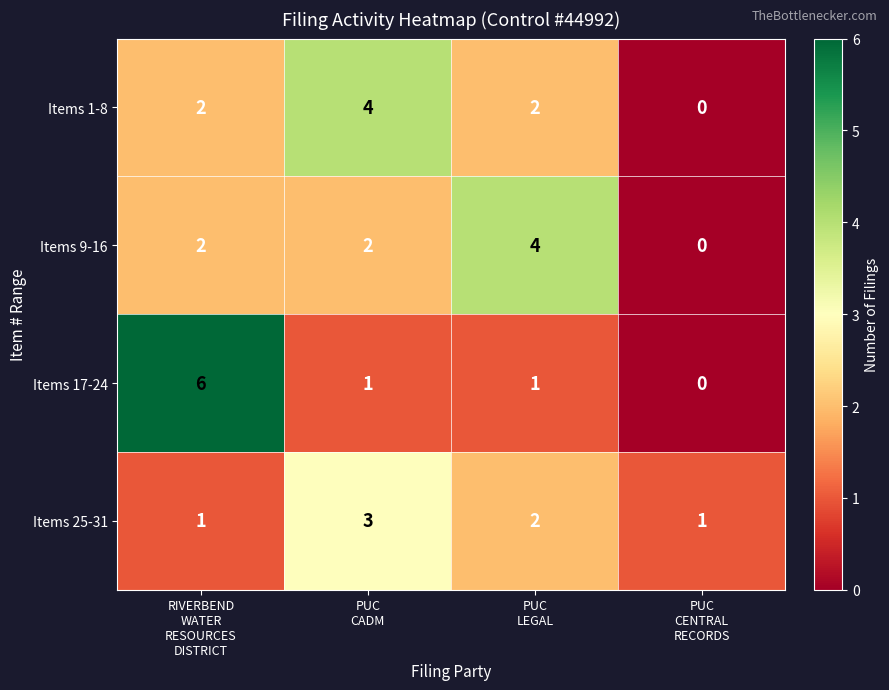

How many Items 9-16 values are between 2 and 4?

3